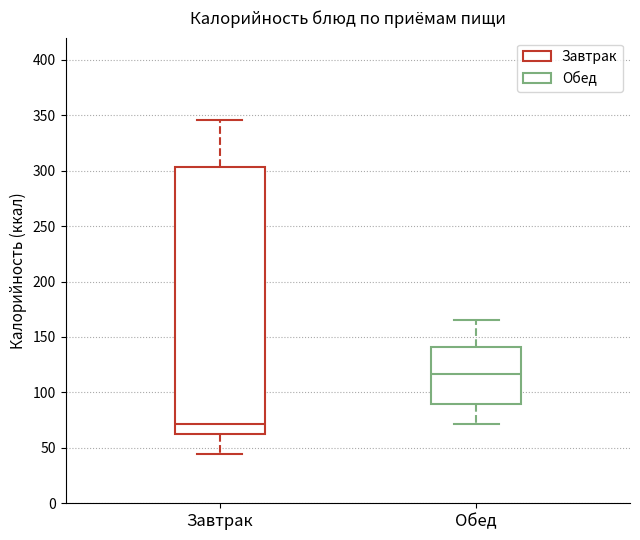

Which box has the lowest median line?

Завтрак